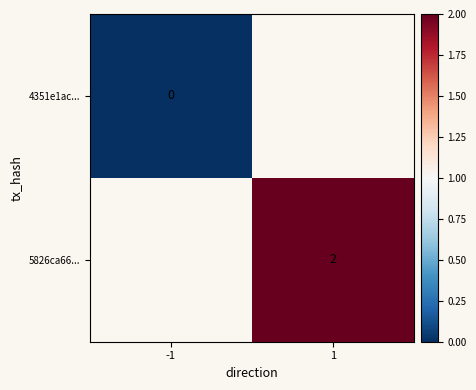

The 5826ca66... series shows 2 at 1. True or false?

True